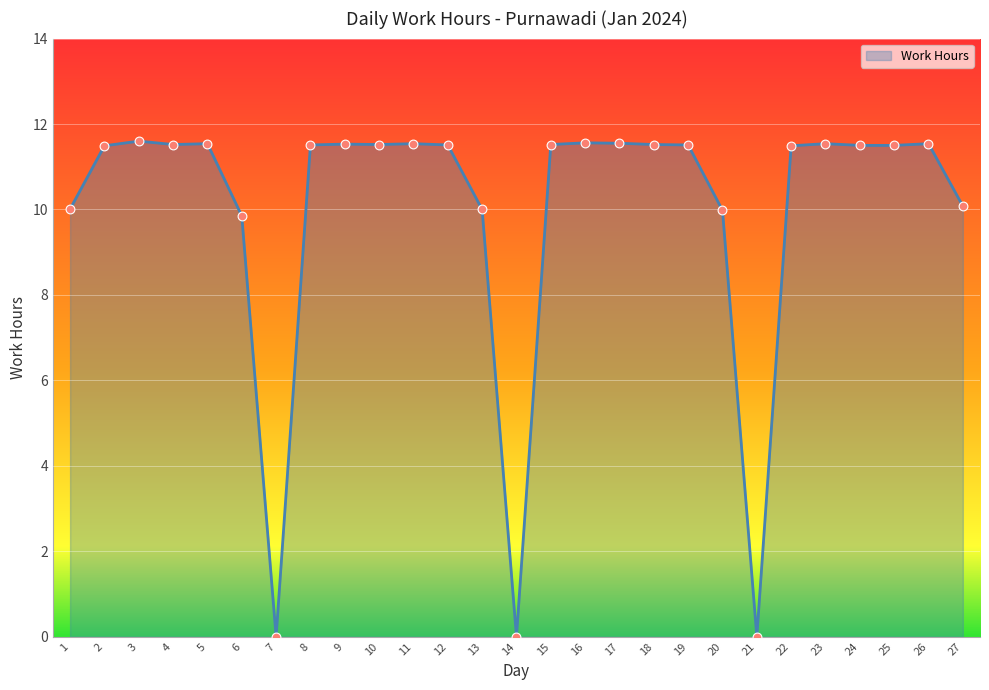

What is the ratio of the value at 18 to the value at 10?

1.0